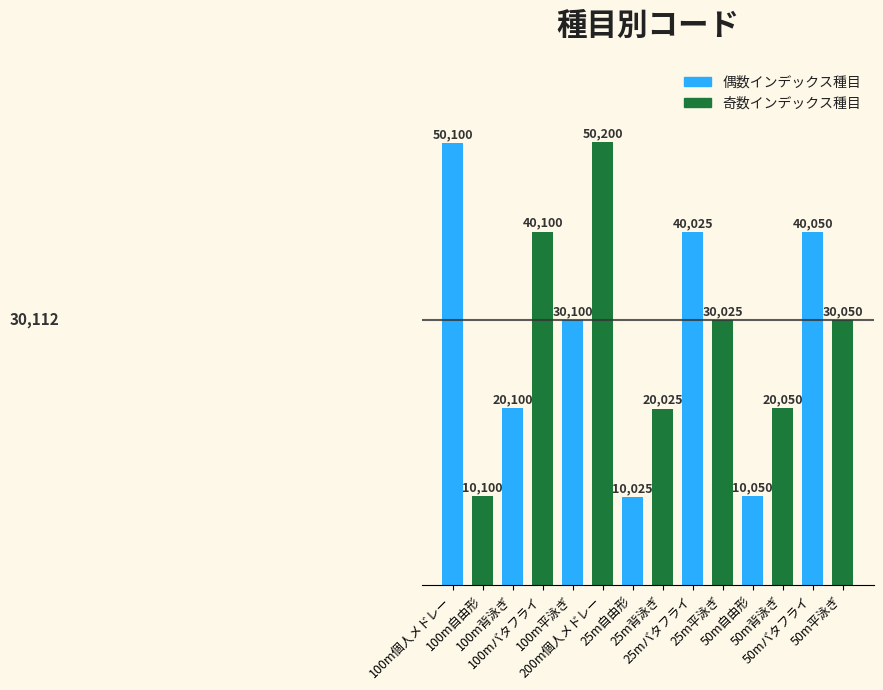

How many bars are there in total?

14